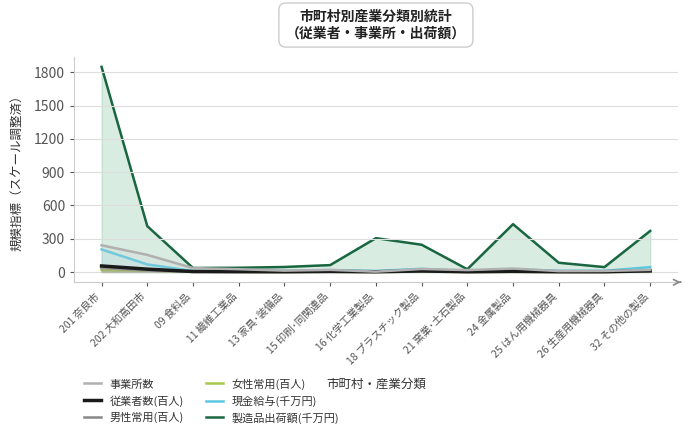

List the labels in order of 現金給与(千万円) value, largest first.

201 奈良市, 202 大和高田市, 32 その他の製品, 18 プラスチック製品, 24 金属製品, 15 印刷･同関連品, 25 はん用機械器具, 26 生産用機械器具, 13 家具･装備品, 09 食料品, 16 化学工業製品, 11 繊維工業品, 21 窯業･土石製品